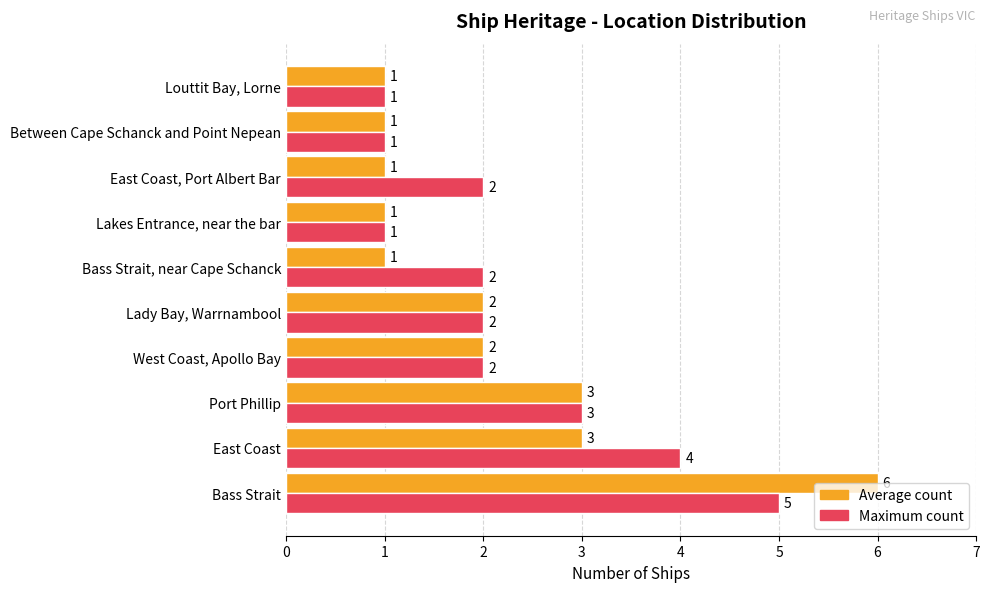

At which category is the sum across all series the highest?

Bass Strait